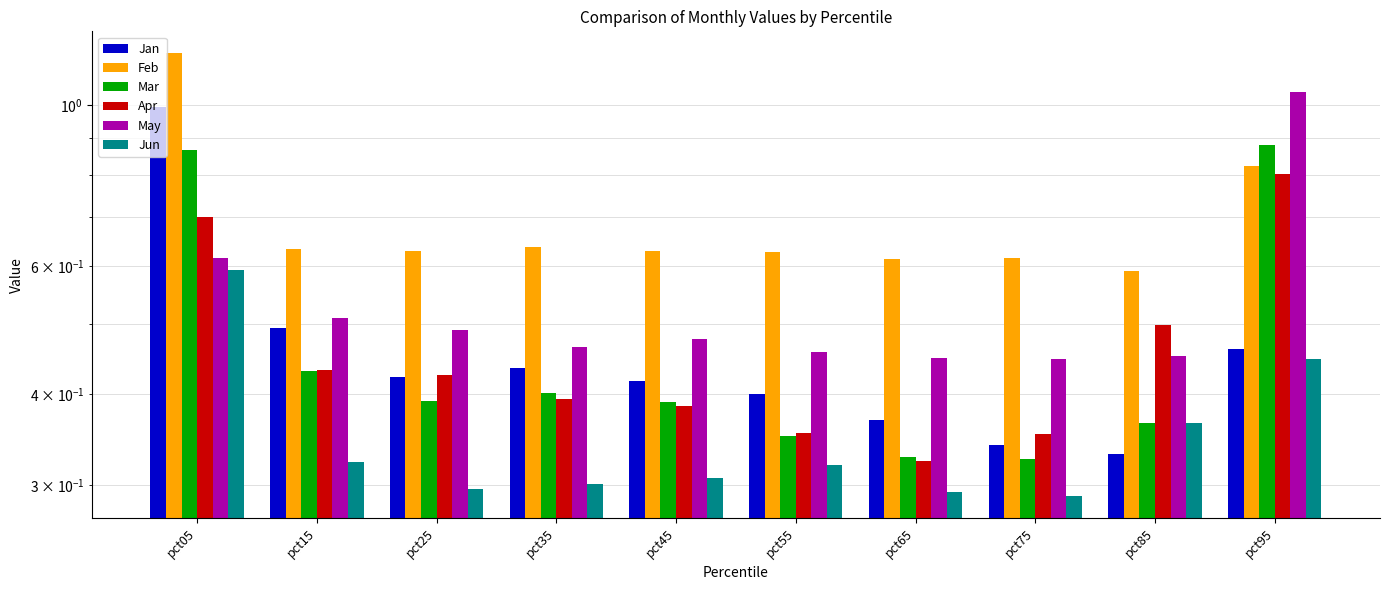

Does the chart contain any negative values?

No